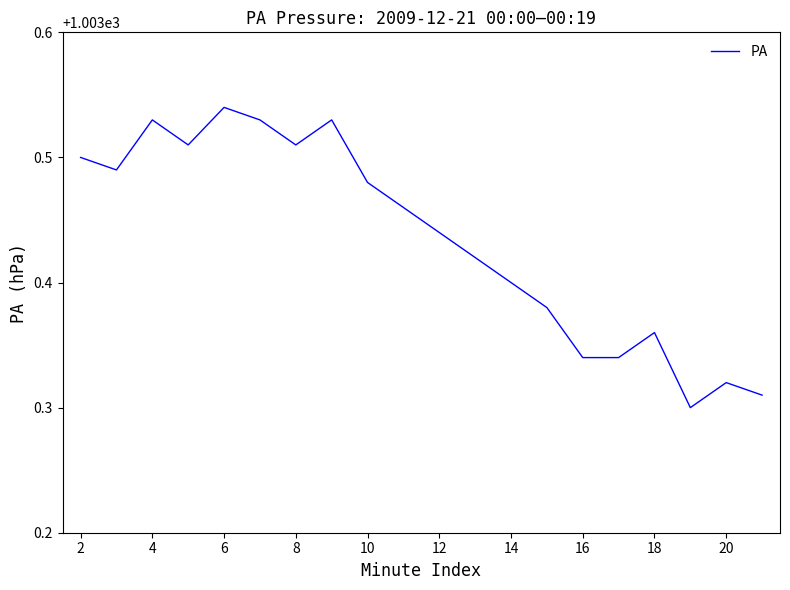

Which label corresponds to the largest value in the chart?

6